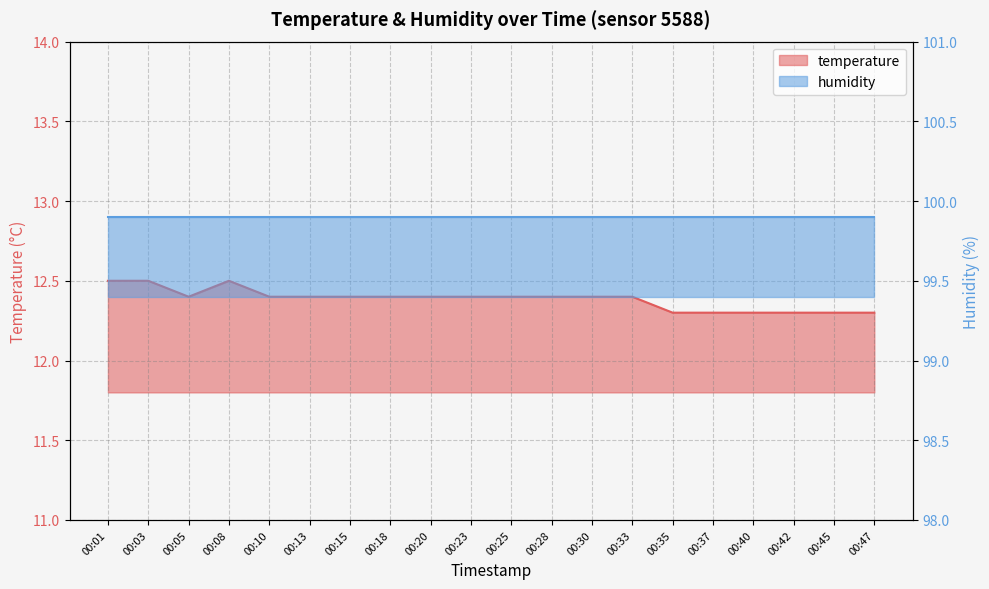

The chart shows a value of 12.5 at 00:01. True or false?

True